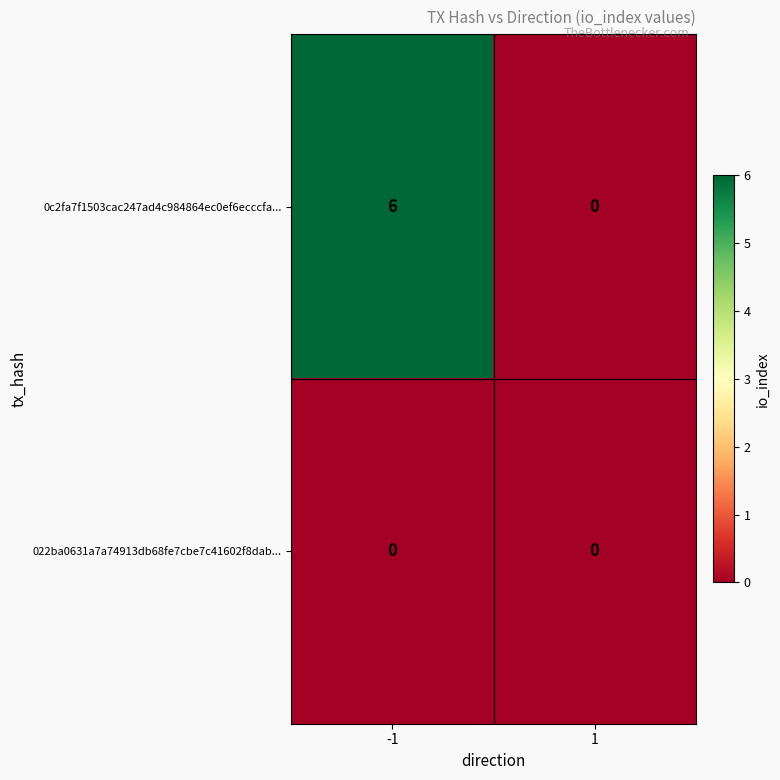

What is the maximum value for 0c2fa7f1503cac247ad4c984864ec0ef6ecccfa...?

6